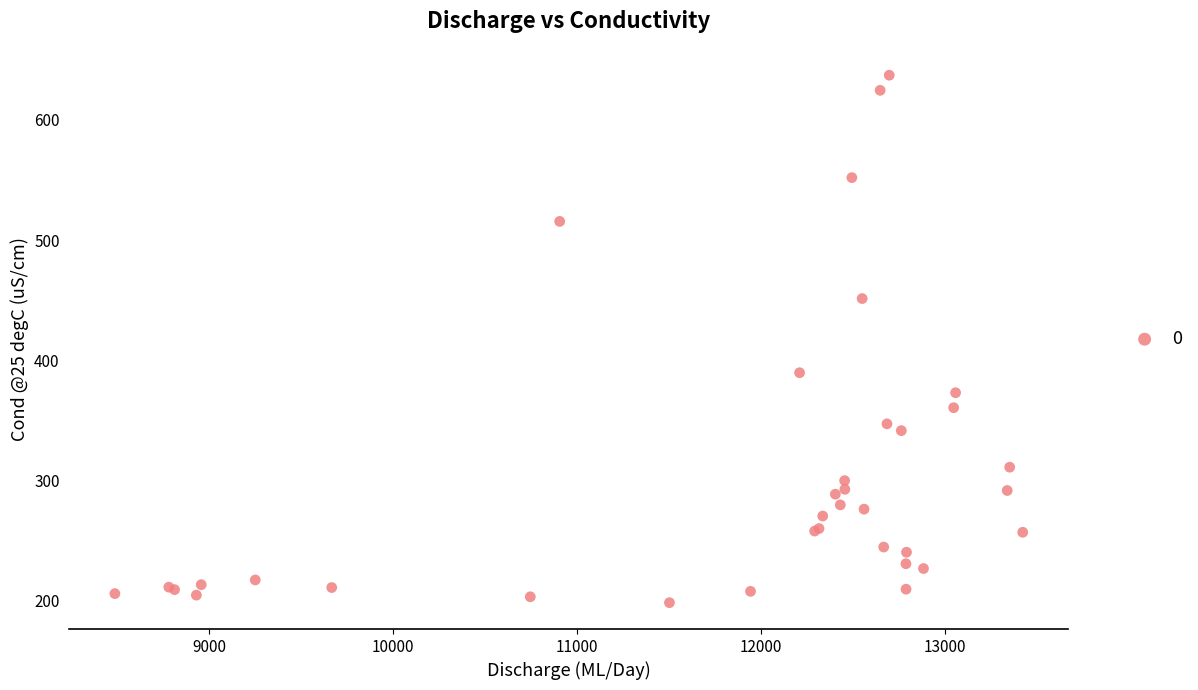

What Y value in the scatter plot is closest to 417?

389.7